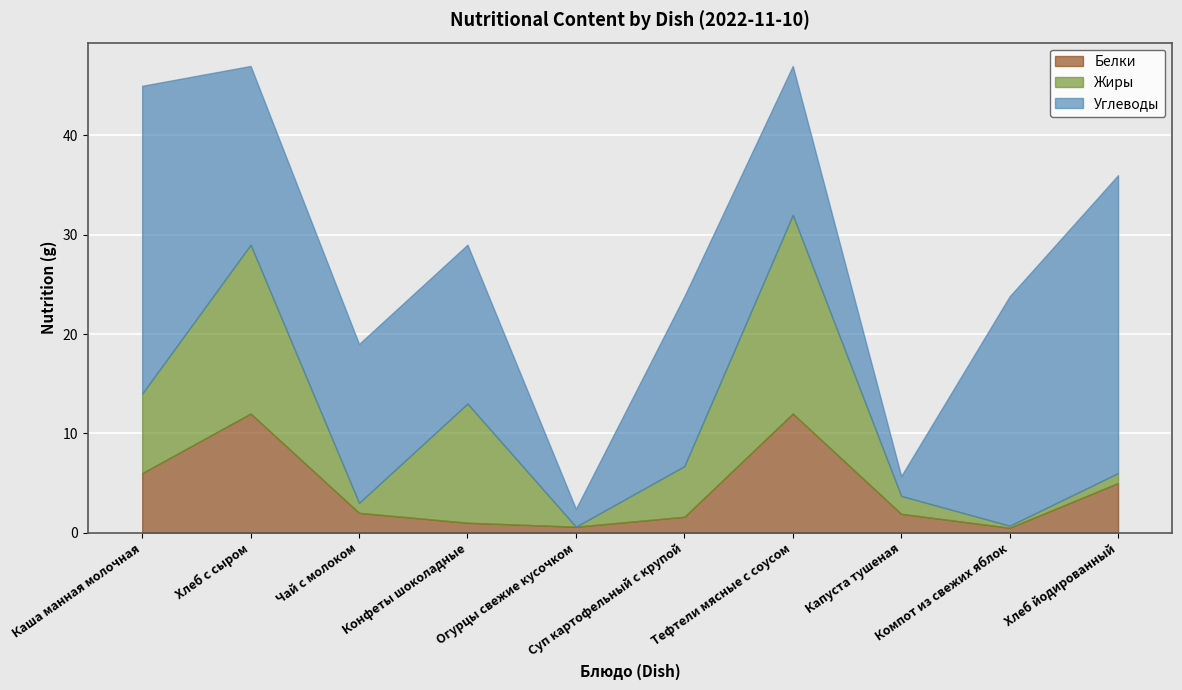

What is the total value across all series at Чай с молоком?

19.0